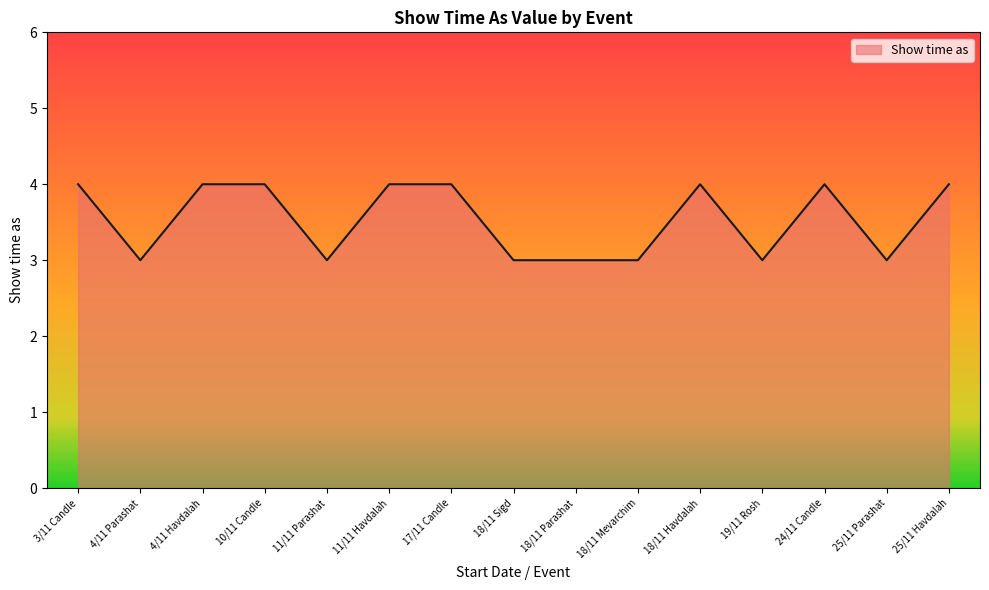

What position from the right is 18/11 Sigd?

8